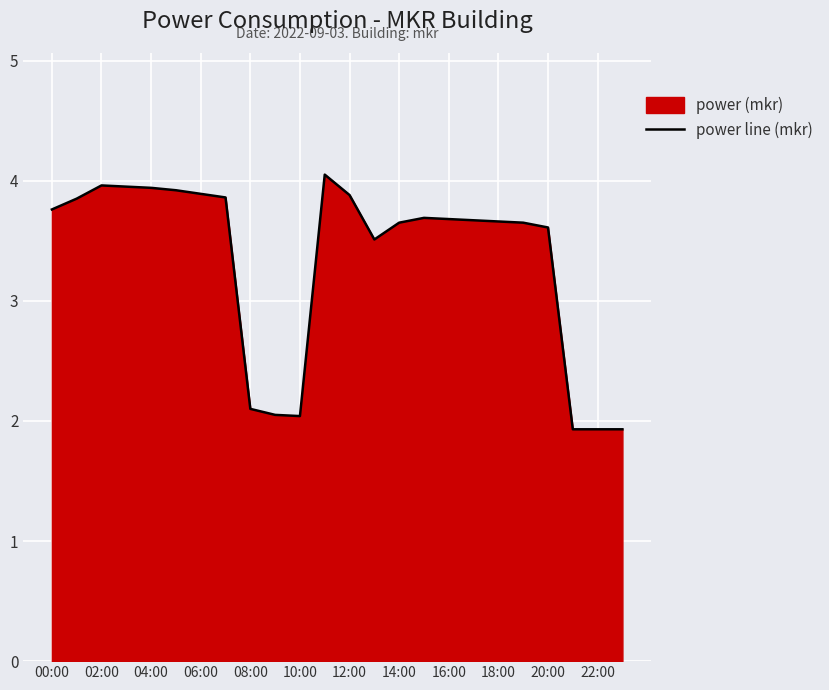

At which label does the data first exceed 3?

00:00